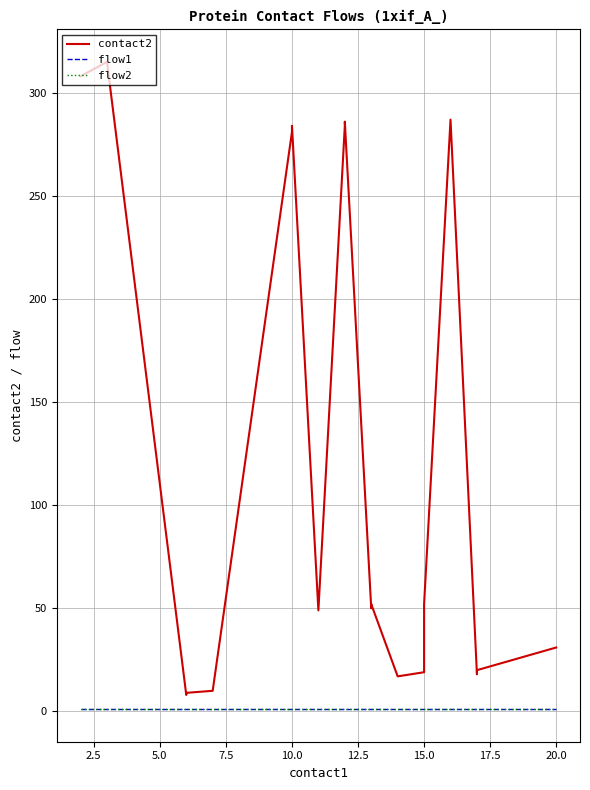

What is the minimum value shown in the chart?

1